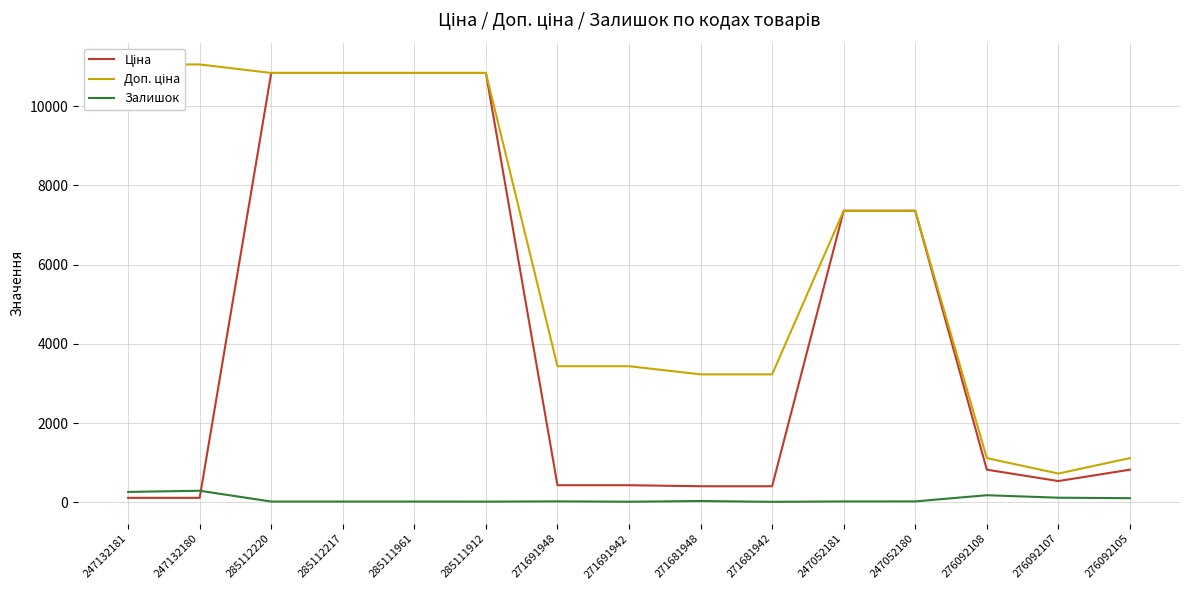

True or false: Залишок and Доп. ціна cross at least once.

False